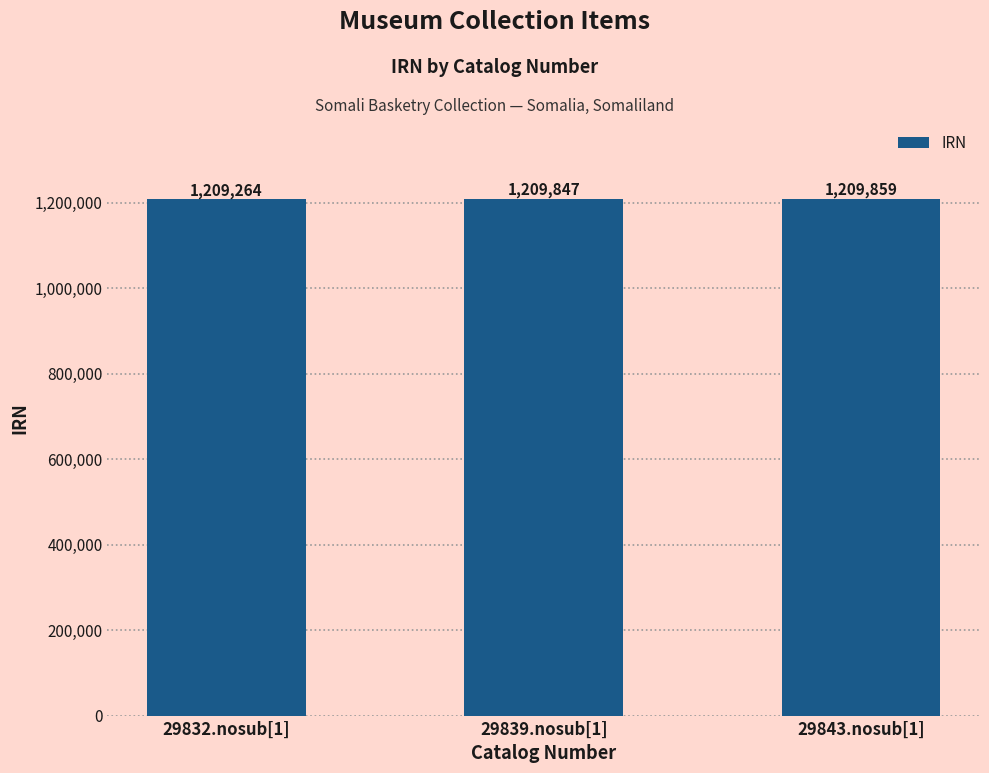

How many bars are there in total?

3